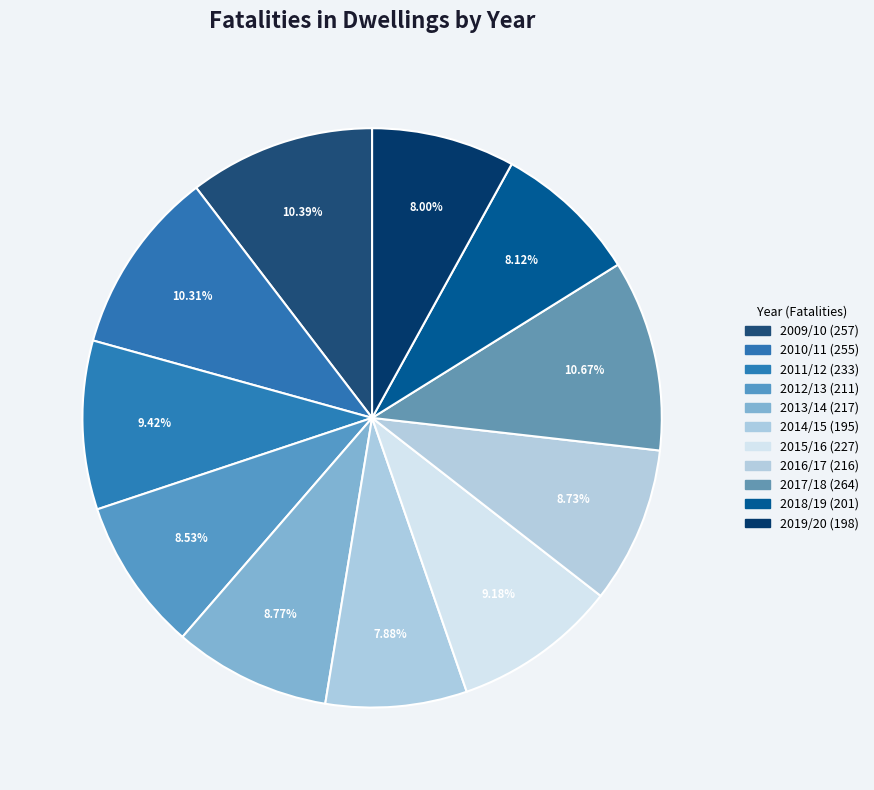

How many segments does this pie chart have?

11